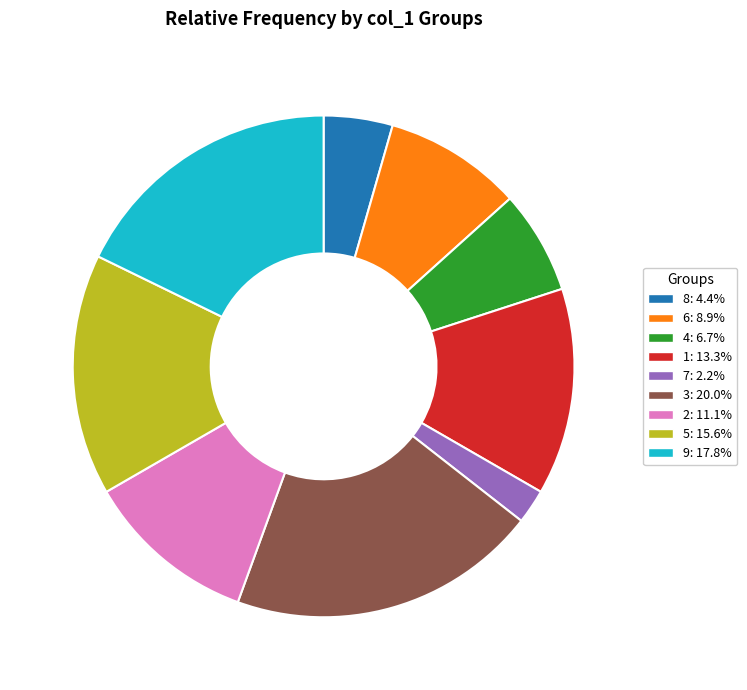

Rank the categories by value from highest to lowest.

3, 9, 5, 1, 2, 6, 4, 8, 7